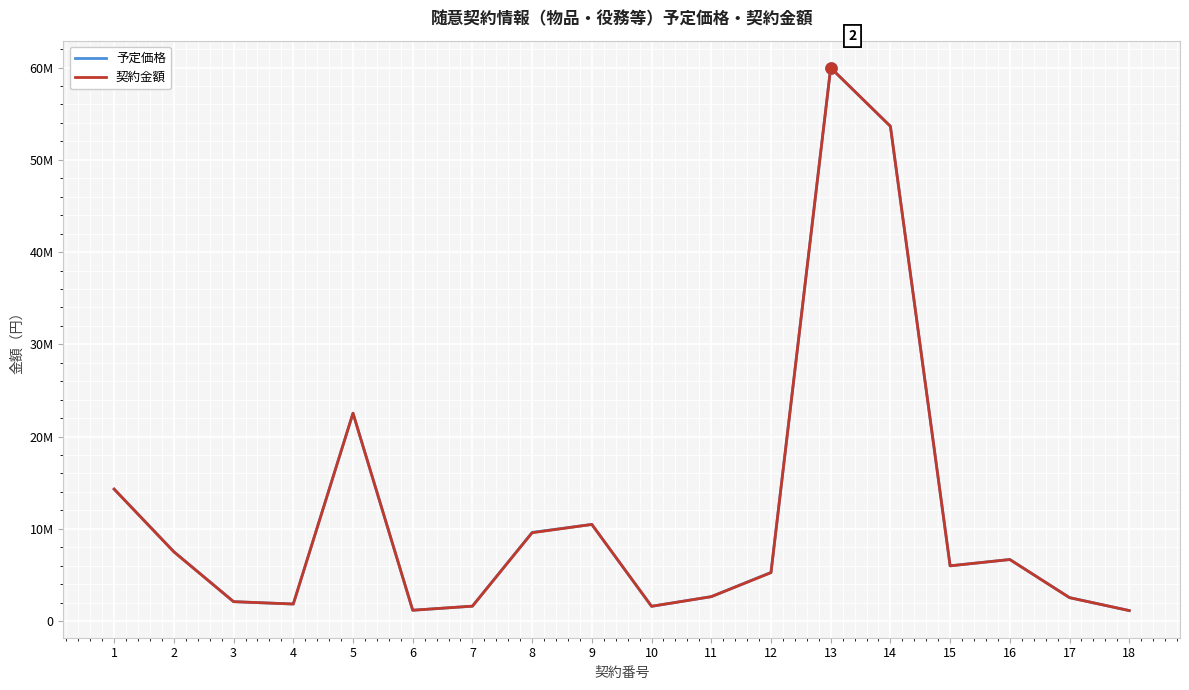

What is the difference between the second highest and second lowest values in the 予定価格 series?

52465930